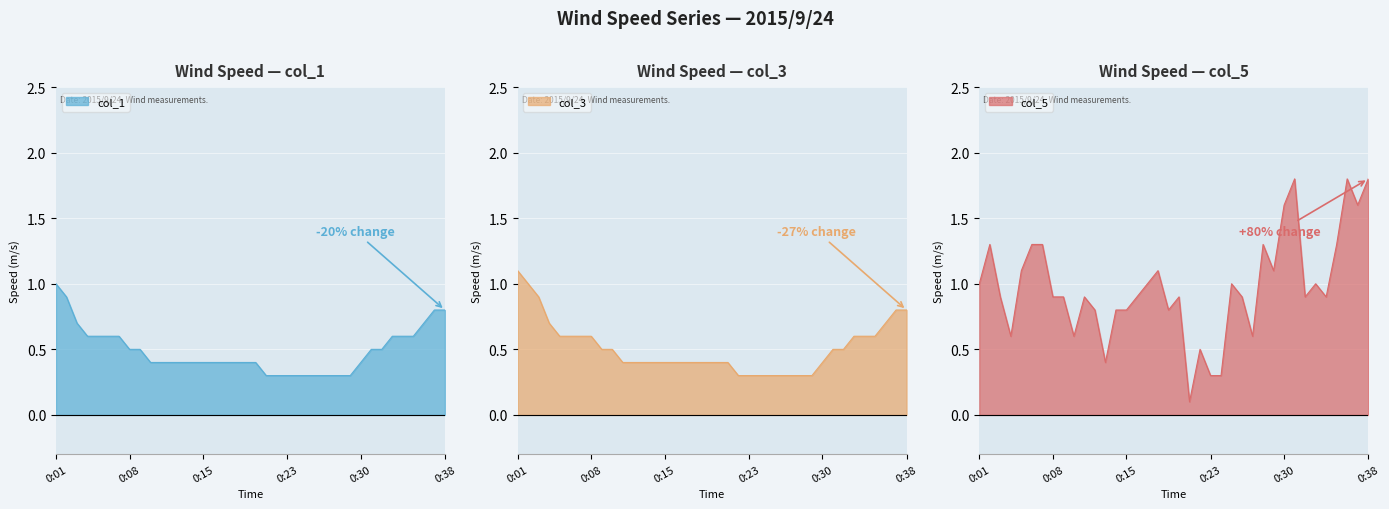

Rank the series by their maximum value, from lowest to highest.

col_1, col_3, col_5